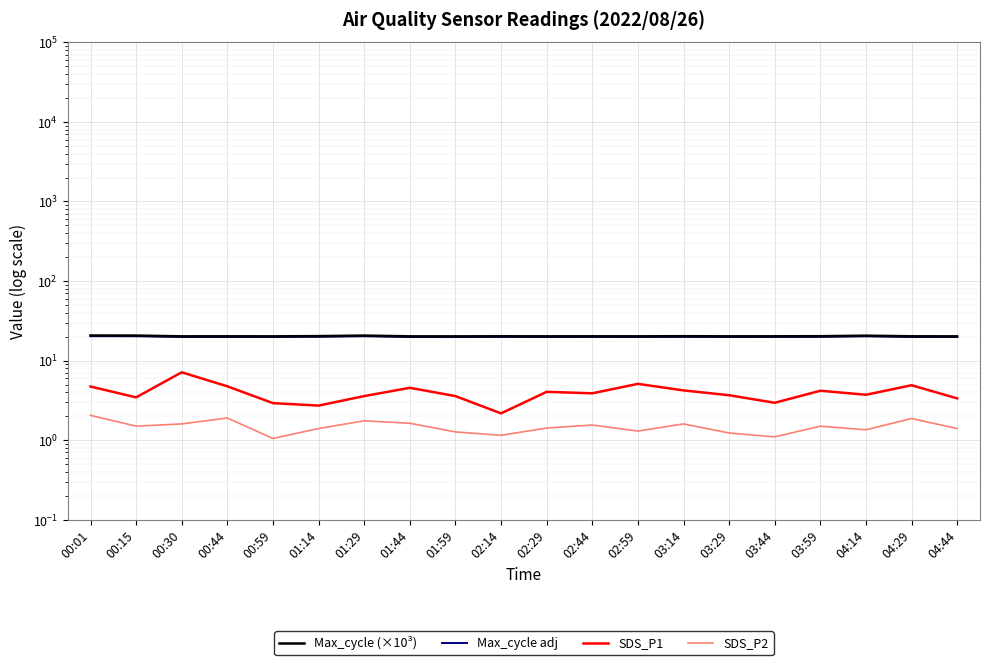

The value of Max_cycle (×10³) at 00:01 is 6.7. True or false?

False